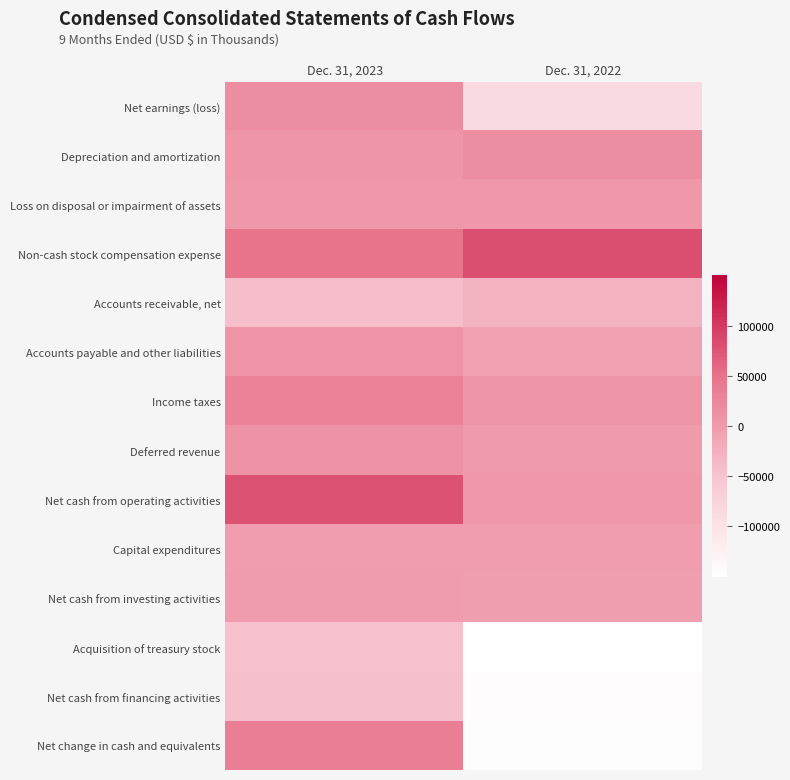

Which category has the lowest value across all series?

Dec. 31, 2022